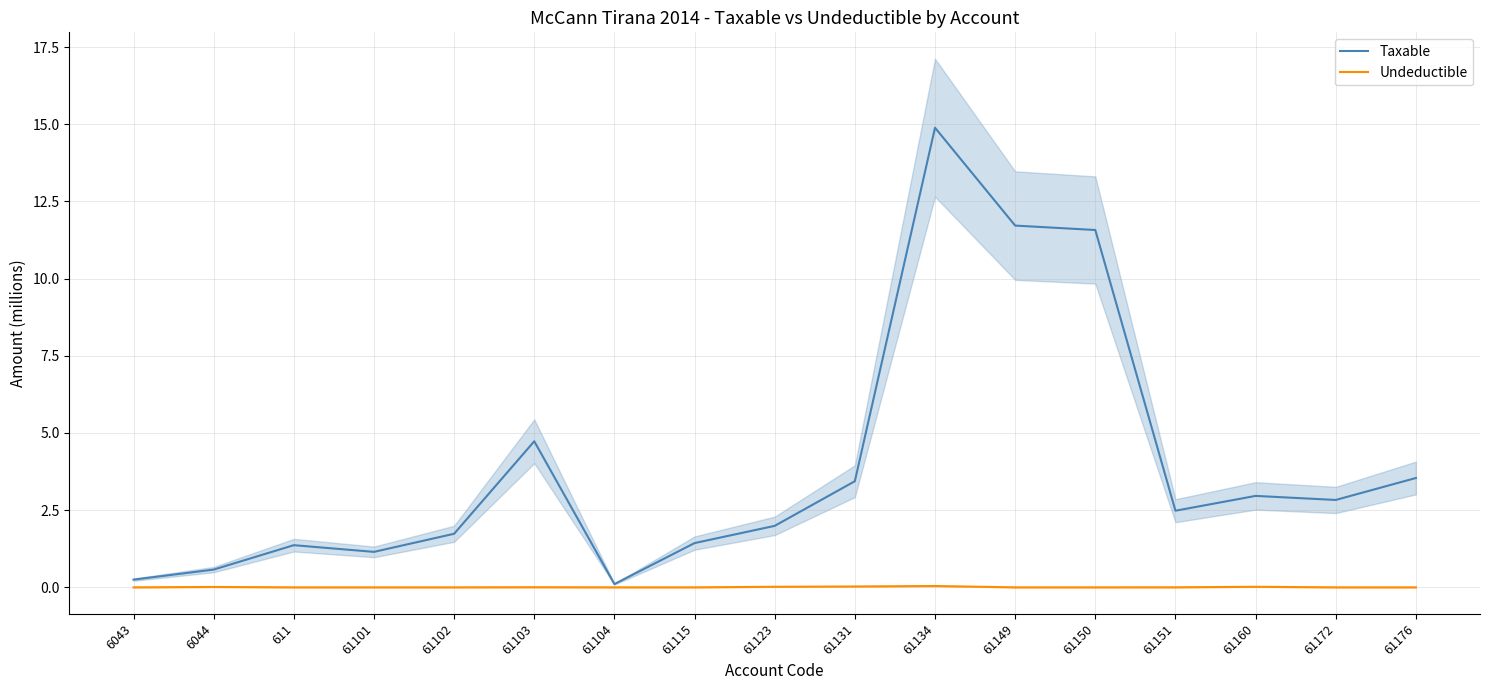

Count the number of data series in this chart.

2